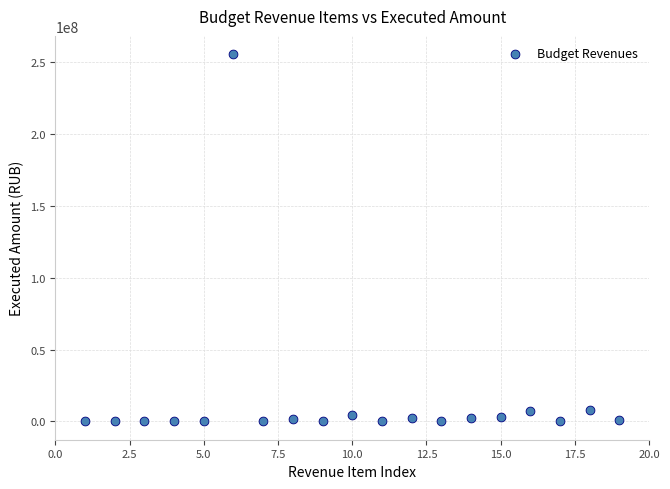

What is the range of X values (max minus min)?

18.0